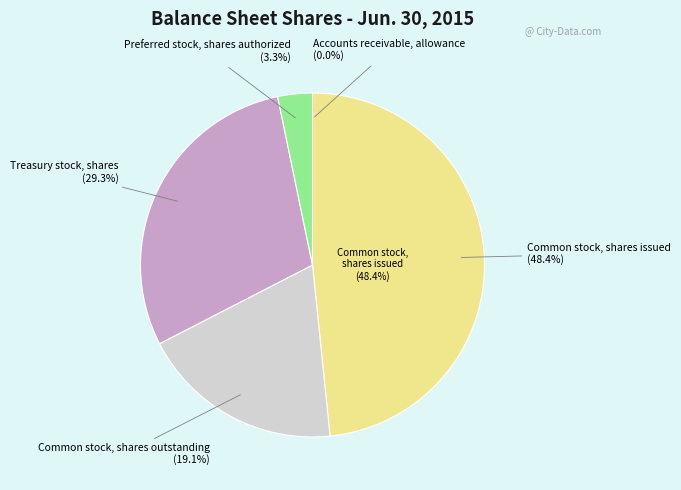

Is the sum of Accounts receivable, allowance and Common stock, shares outstanding greater than half?

No